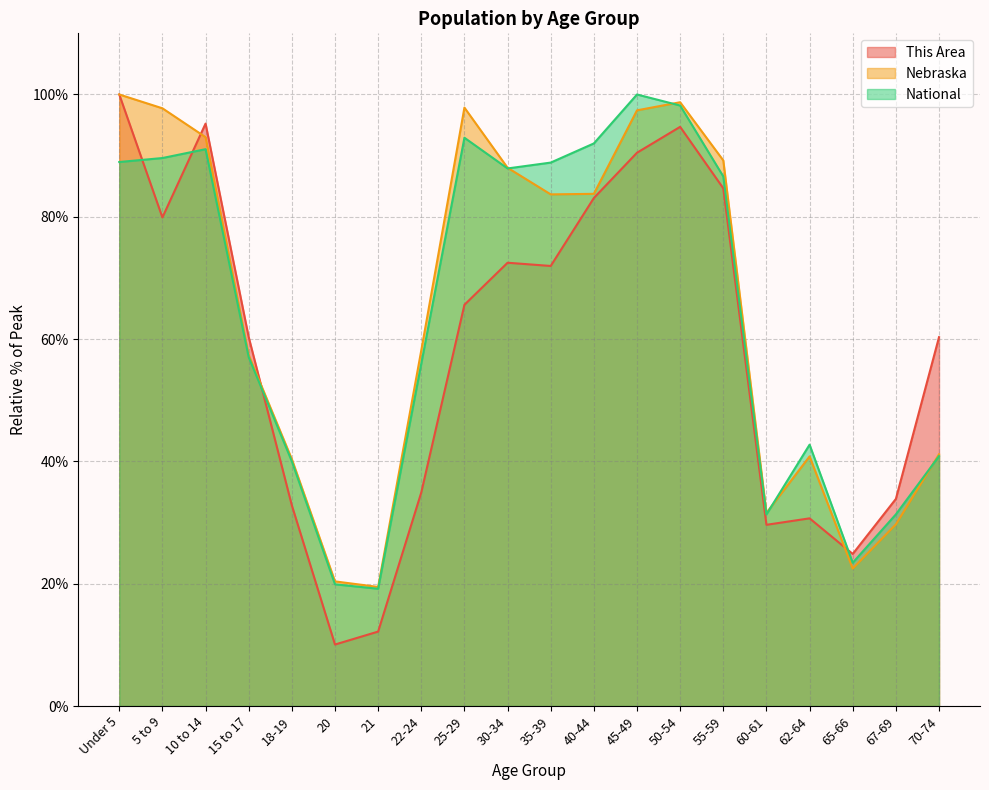

Is the value of National at 55-59 greater than the value of This Area at 30-34?

Yes